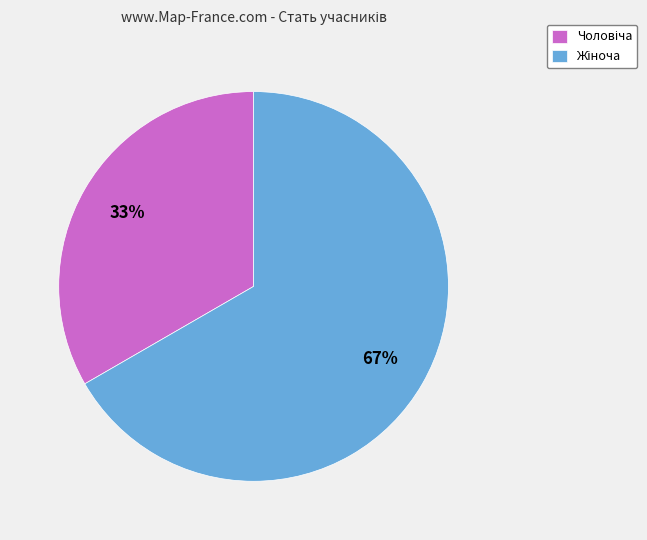

How many segments does this pie chart have?

2